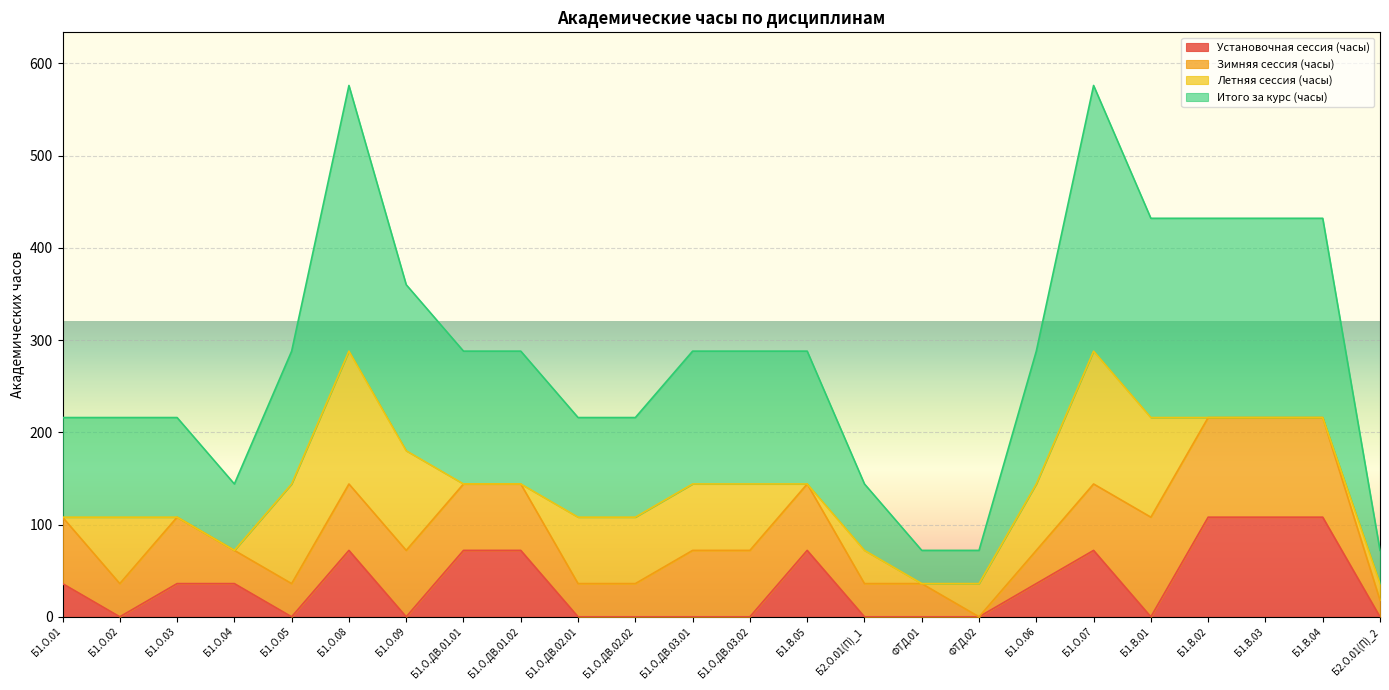

What is the label of the 18th point from the right?

Б1.О.09